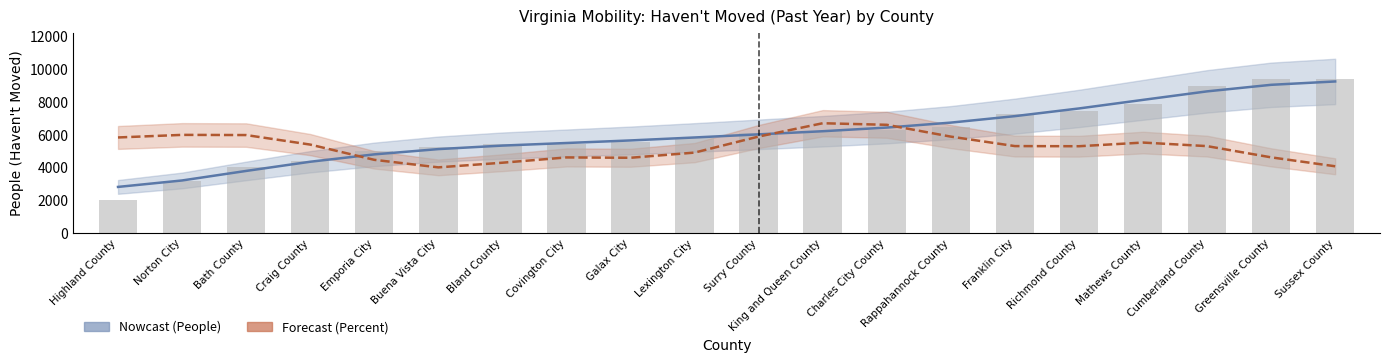

Which label corresponds to the largest value in the chart?

Sussex County